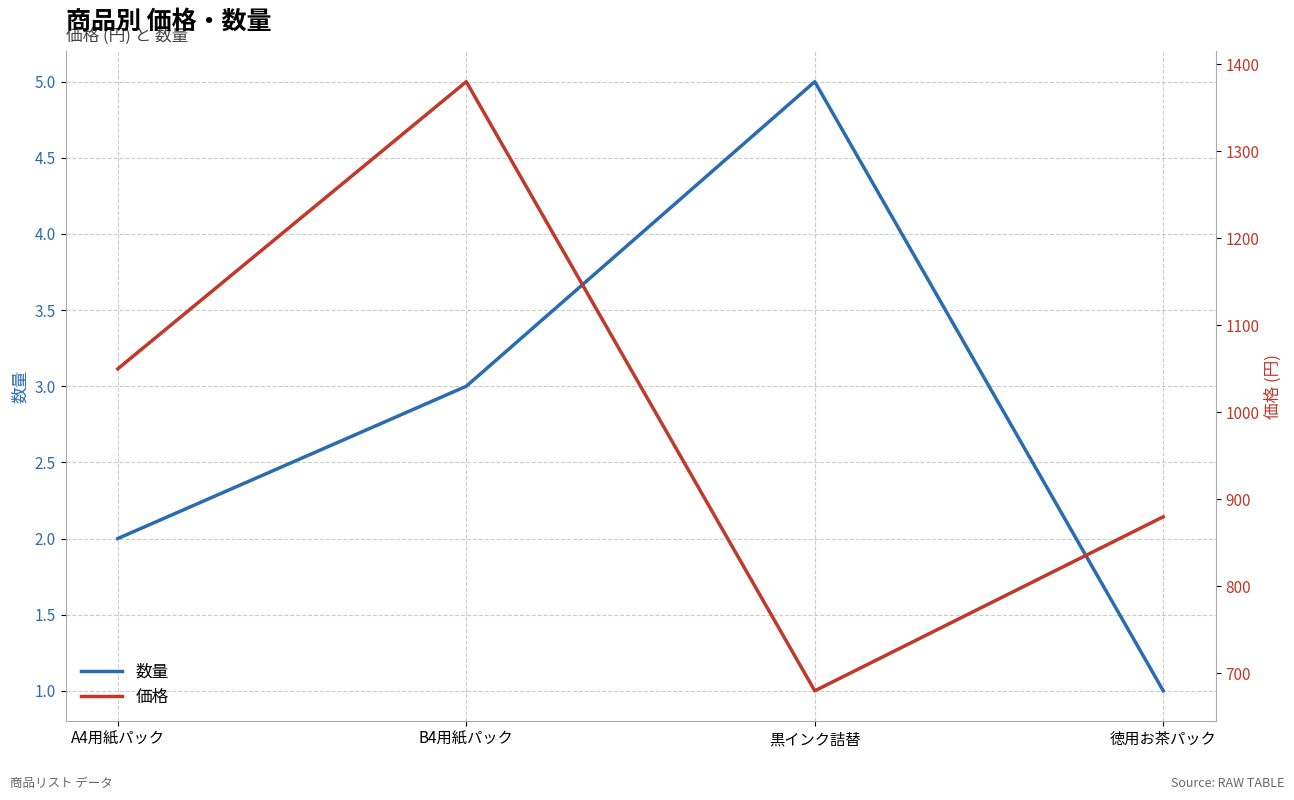

What position from the left is 黒インク詰替?

3